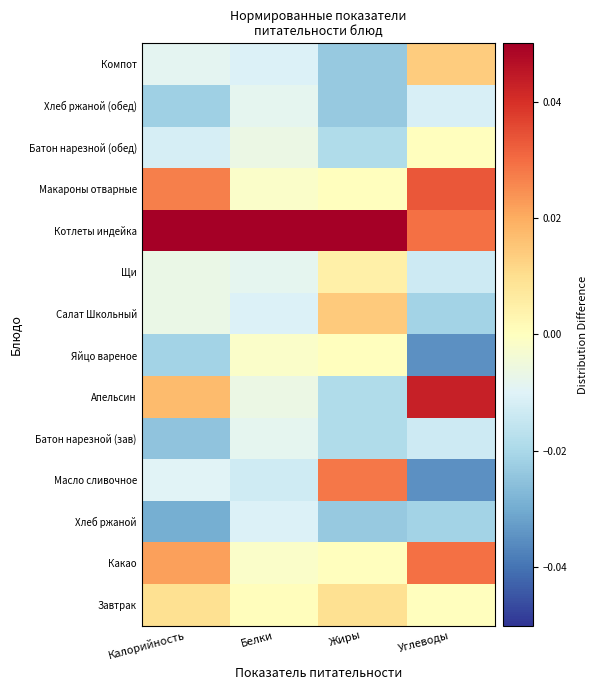

At how many categories does at least one series exceed 0?

4